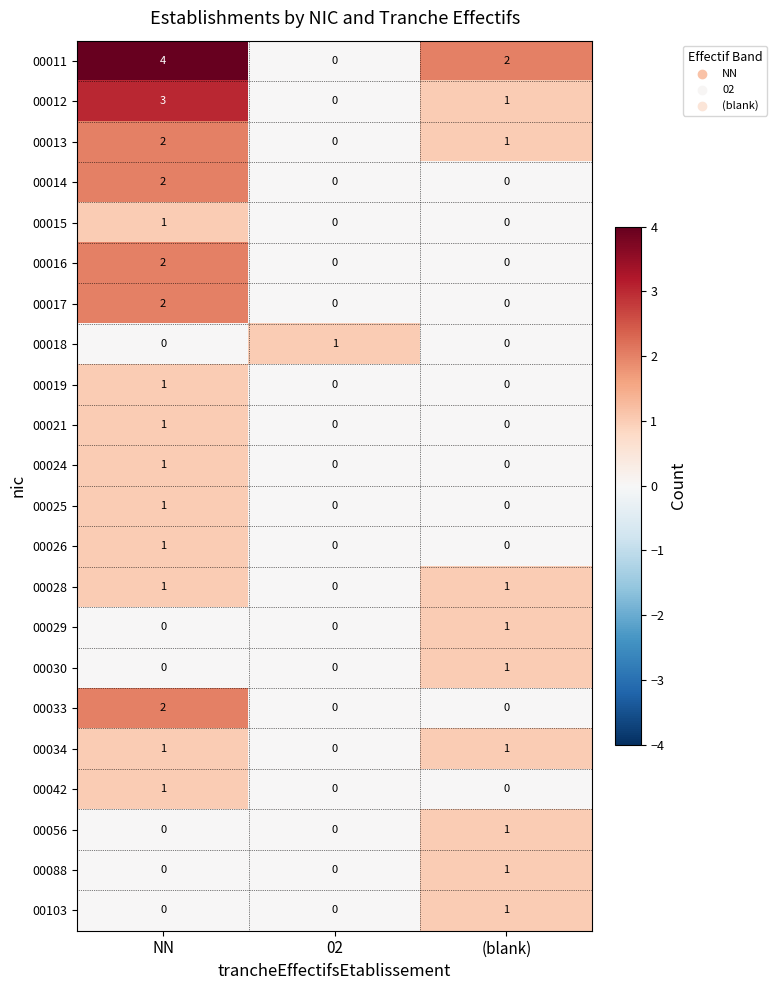

What is the difference between the highest and lowest values at 02?

1